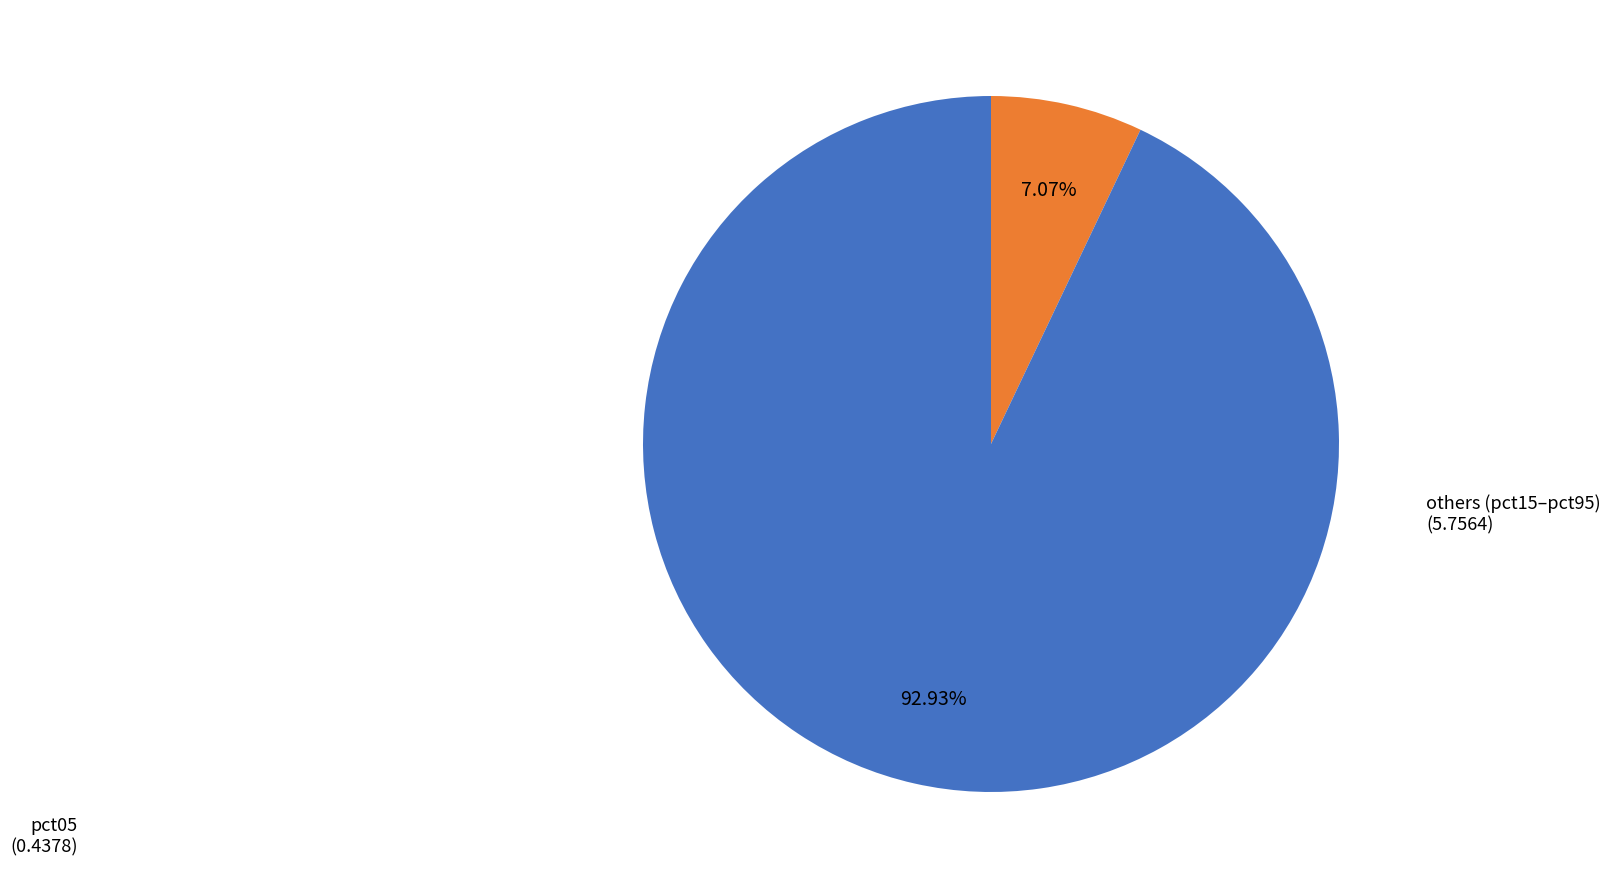

Does others (pct15–pct95) account for over 50% of the chart?

Yes